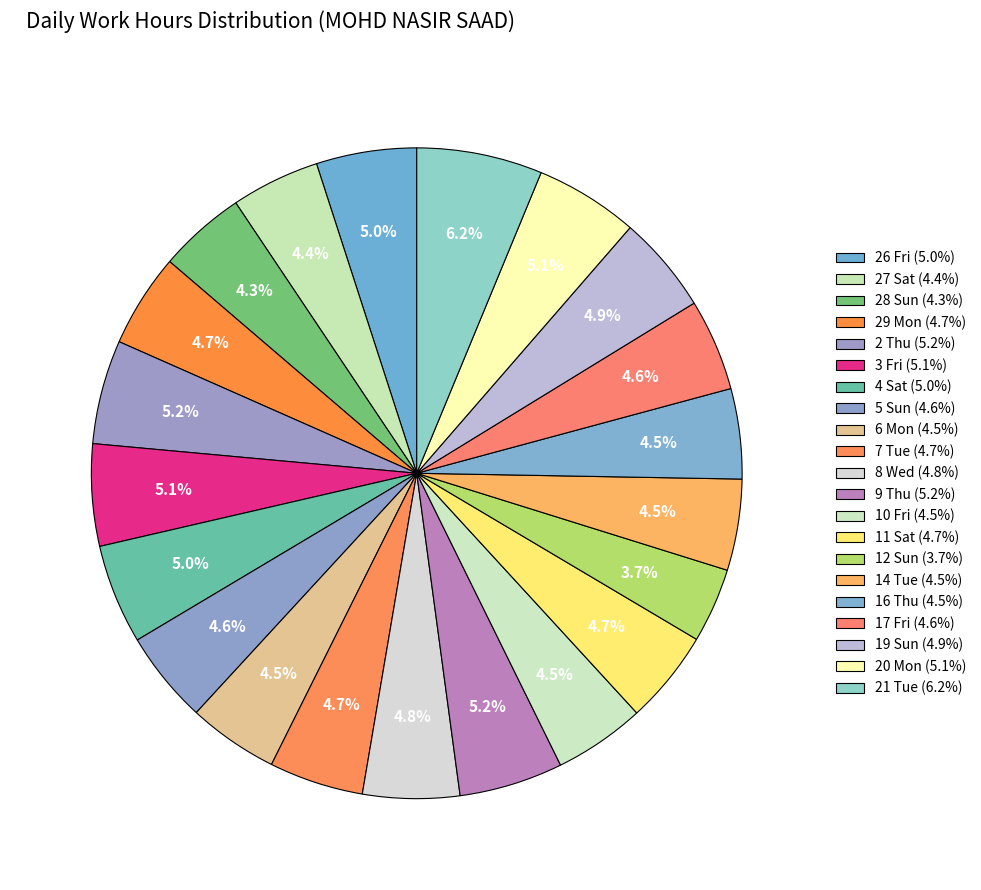

How many slices are in this pie chart?

21